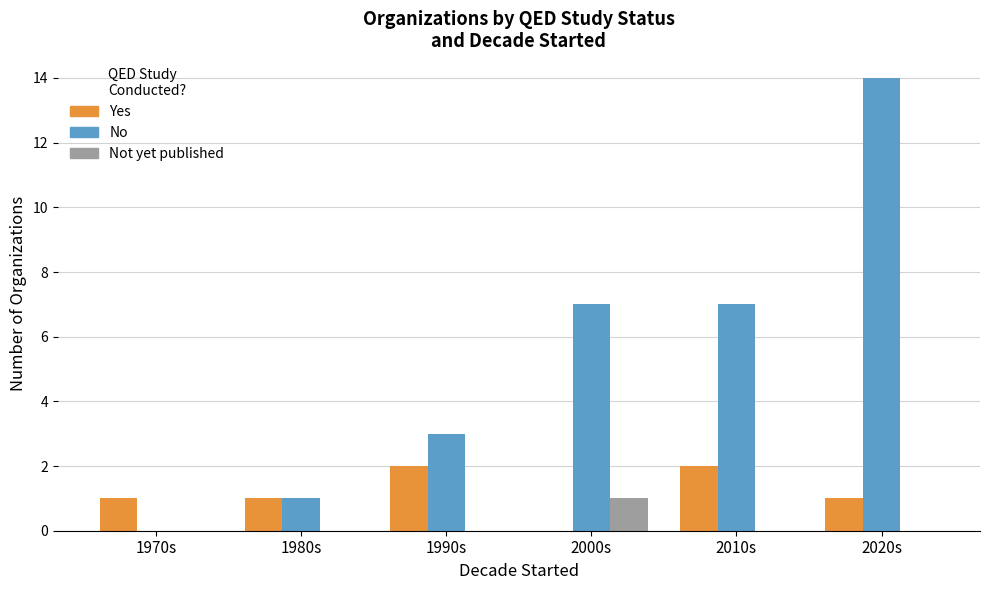

What is the total value across all series at 2000s?

8